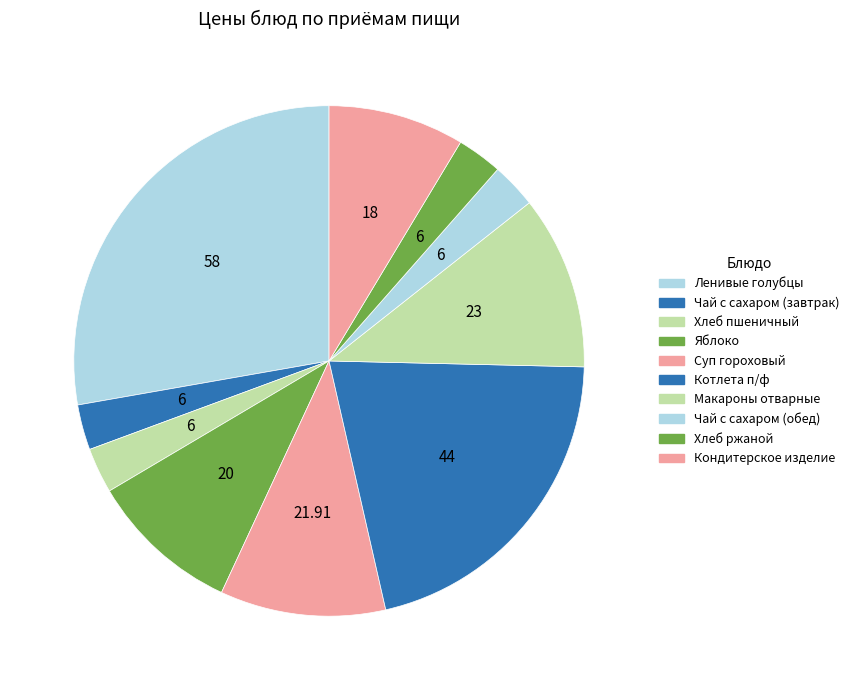

Combined, what portion of the pie is Суп гороховый and Хлеб пшеничный?

13.4%